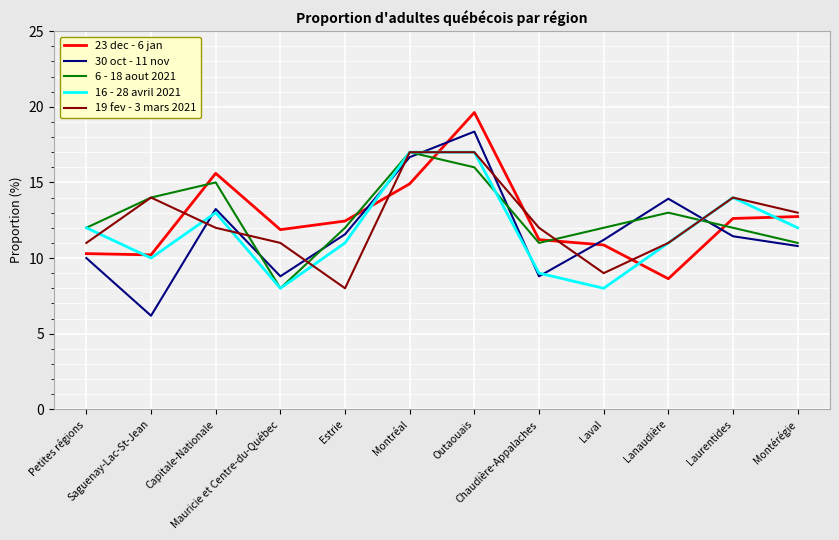

Is the value of 23 dec - 6 jan at Laurentides greater than the value of 19 fev - 3 mars 2021 at Montérégie?

No